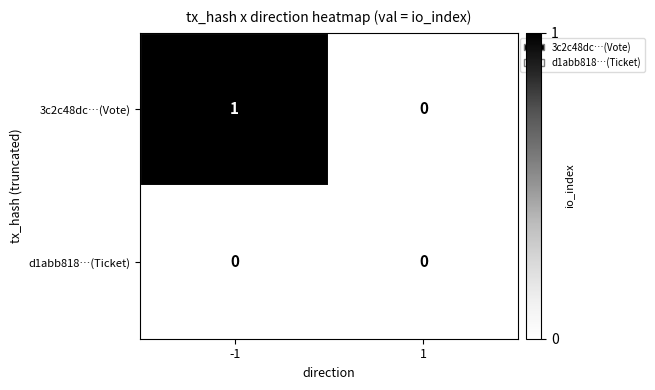

Reading left to right, what are all the values shown in this chart?

3c2c48dc…(Vote): 1	0
d1abb818…(Ticket): 0	0